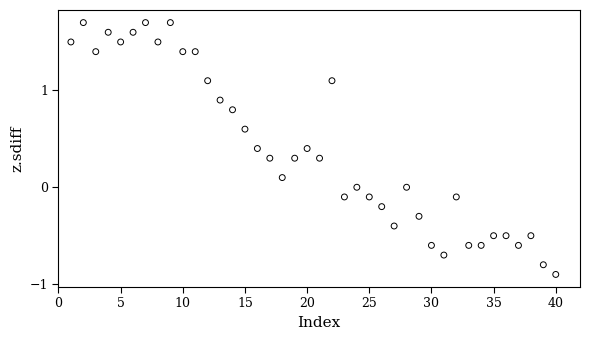

What is the range of X values (max minus min)?

39.0